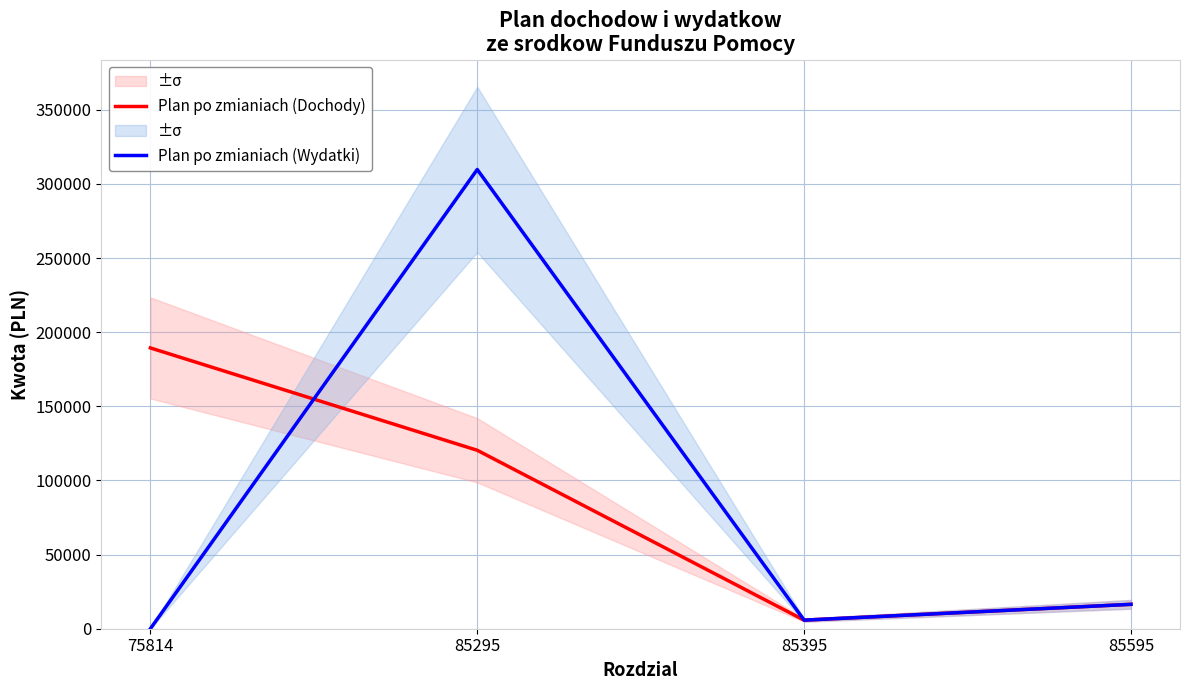

At how many categories does at least one series exceed 123660?

2